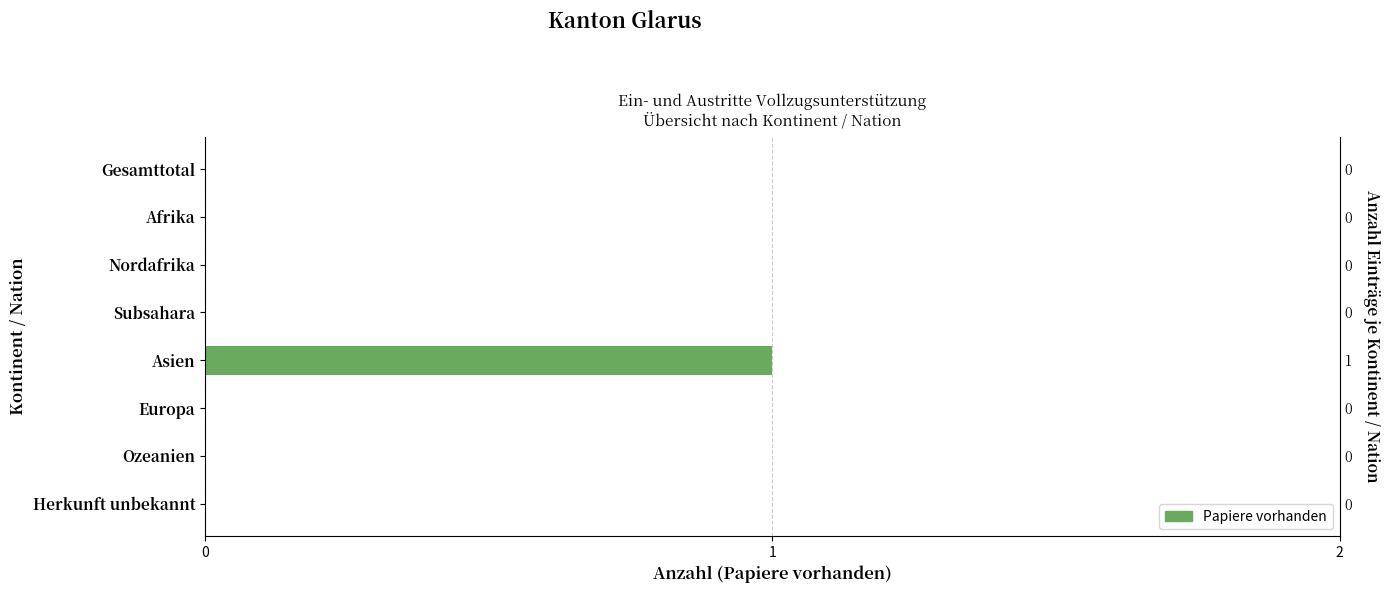

Rank the categories by value from highest to lowest.

Asien, Gesamttotal, Afrika, Nordafrika, Subsahara, Europa, Ozeanien, Herkunft unbekannt